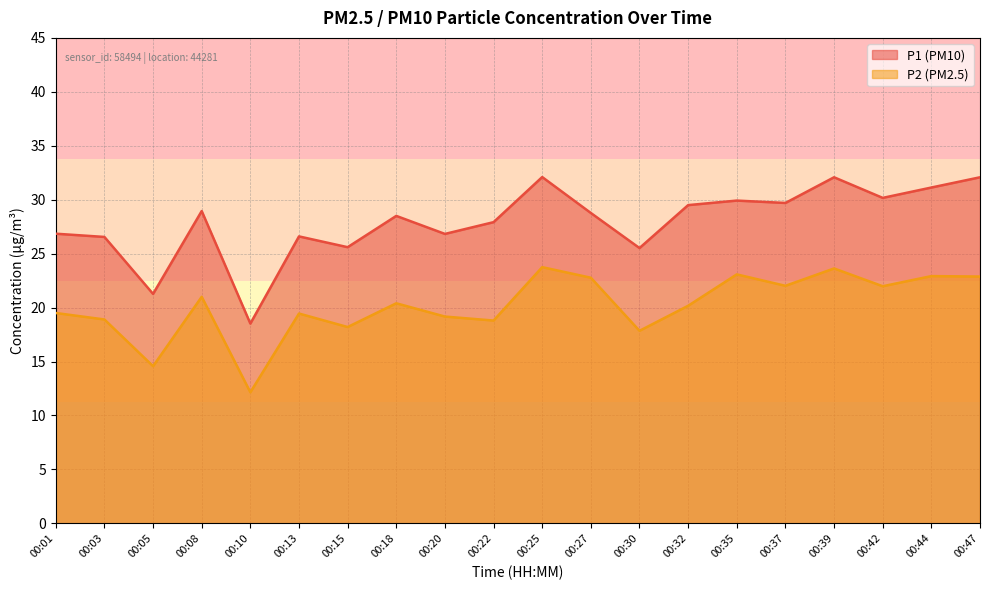

How many data points in P2 are above 20?

11